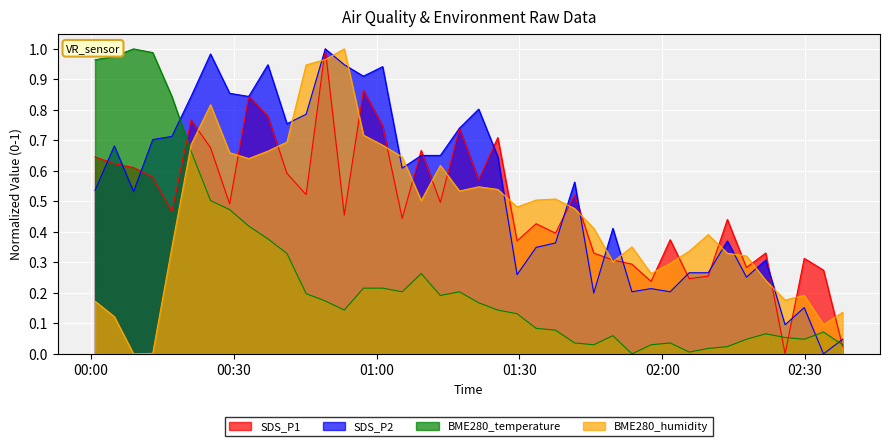

How many data points in BME280_temperature are above 0?

39